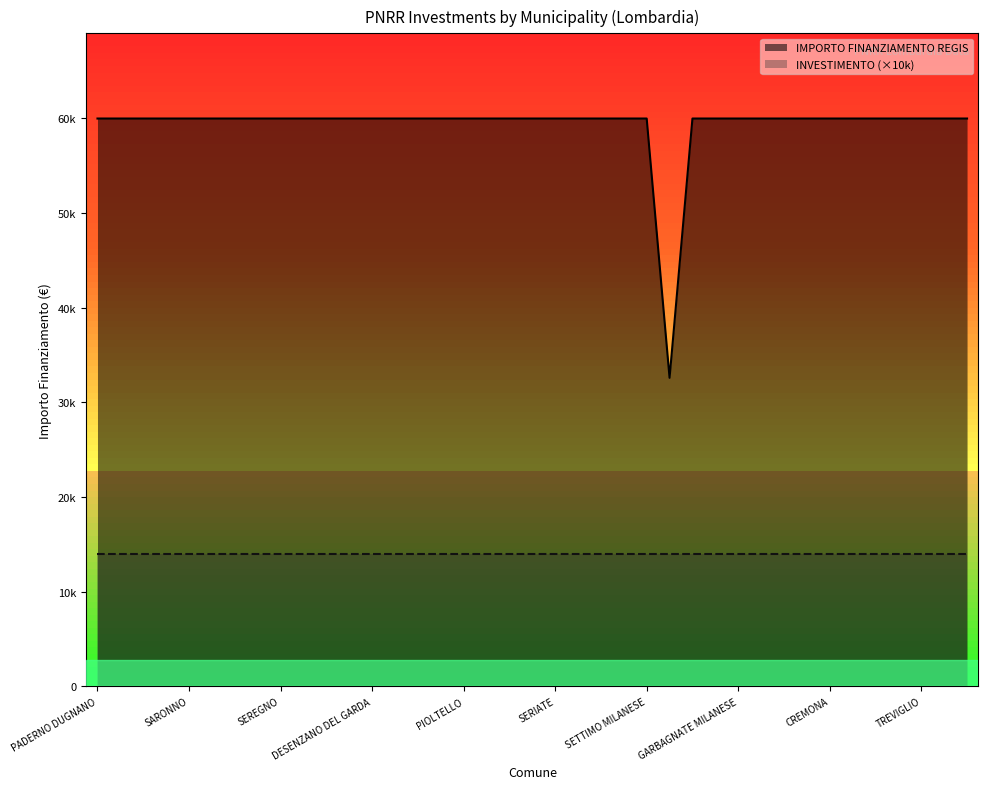

What position from the left is SEREGNO?

9